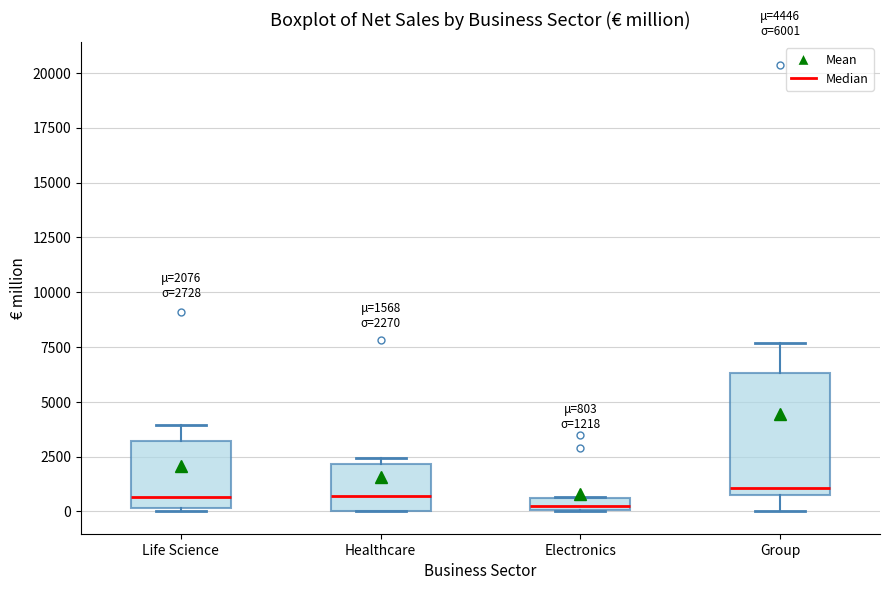

Comparing the boxes themselves (not the whiskers), which one is the tallest?

Group